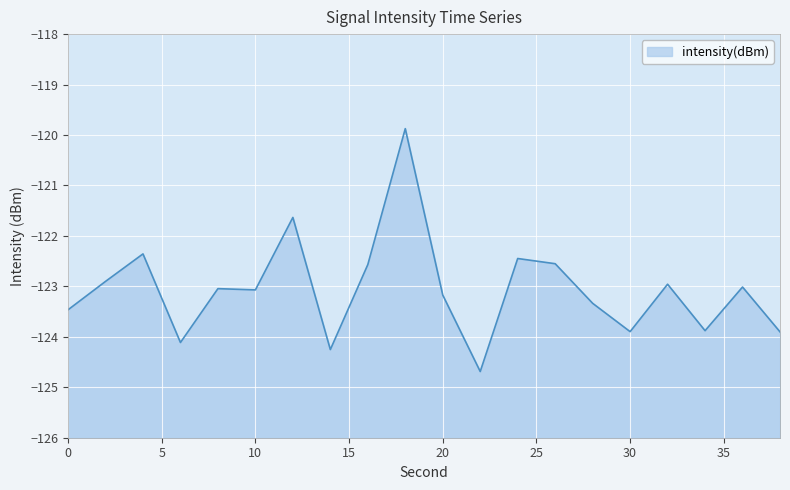

Where does the data first go above -123?

2